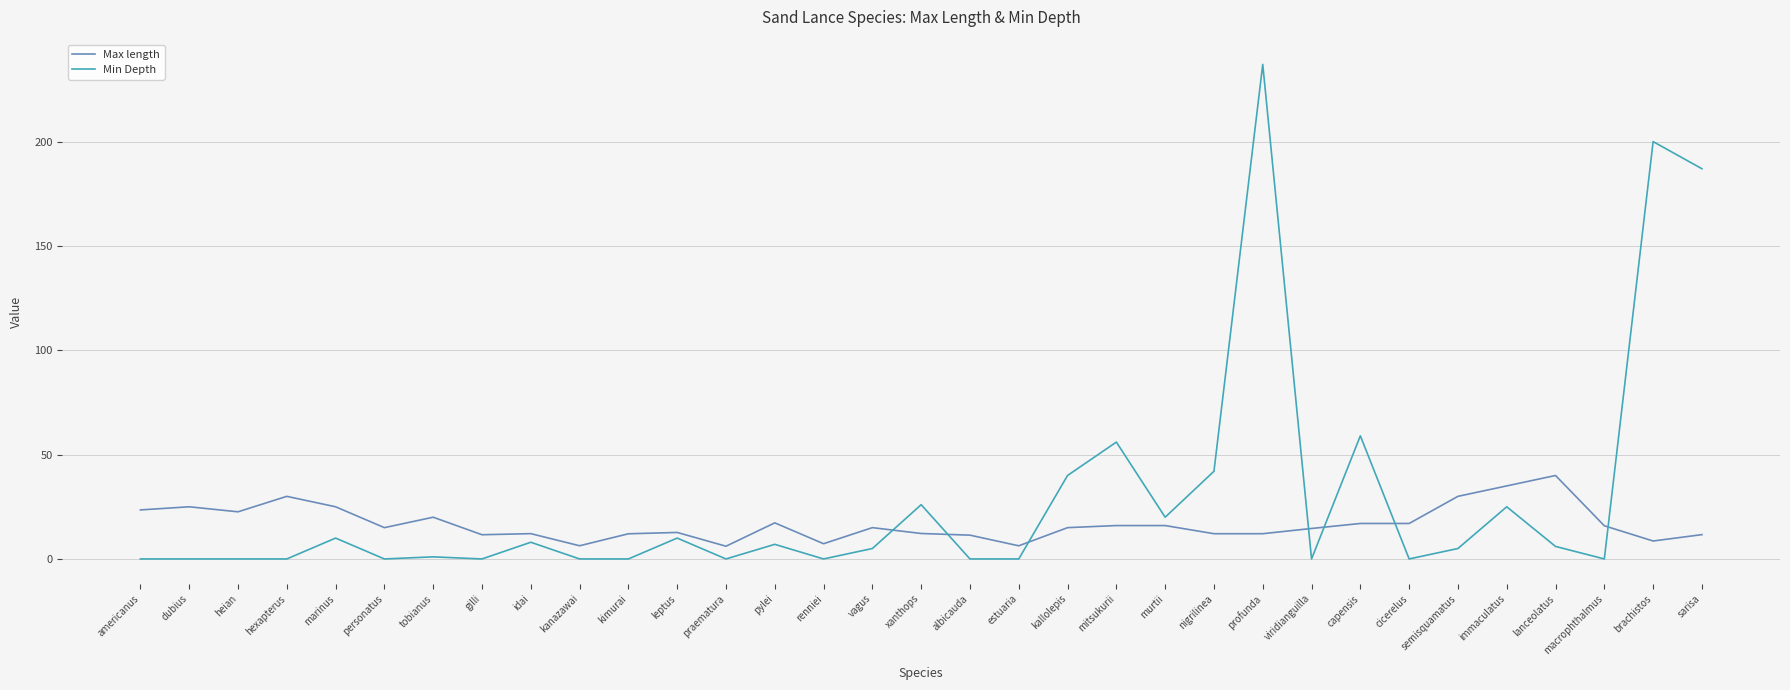

What is the difference between the maximum and minimum values in the Min Depth series?

237.0